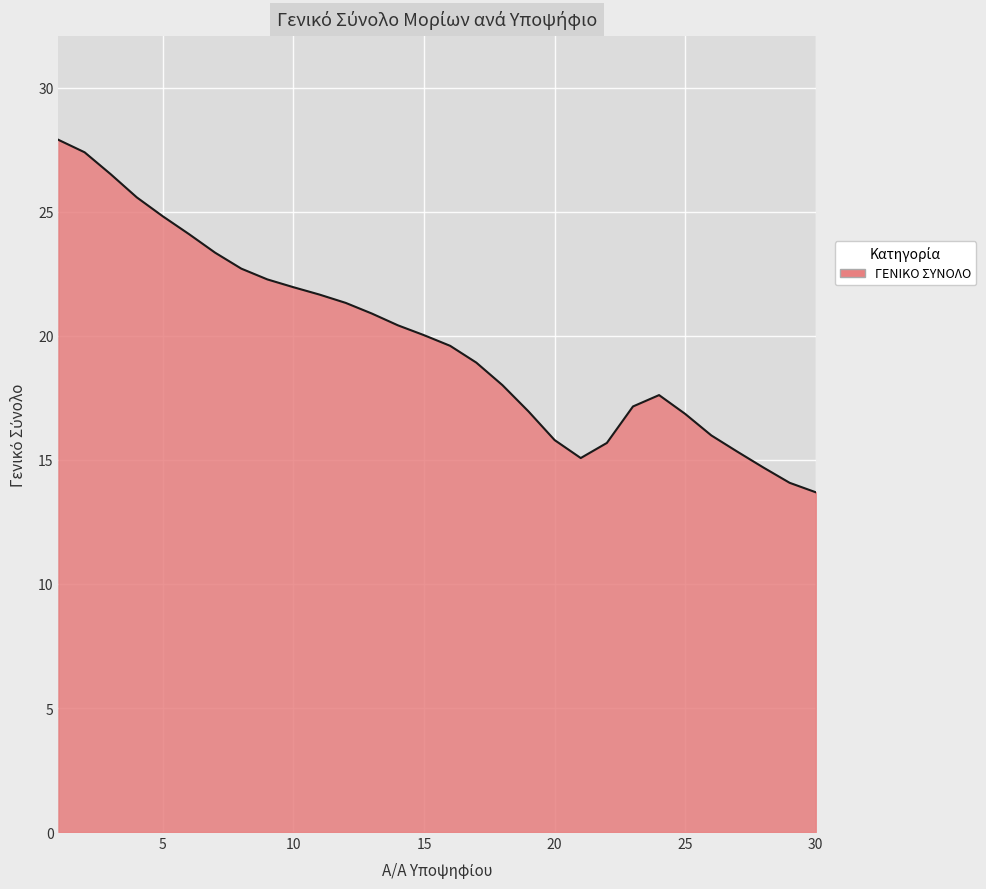

What is the greatest value displayed?

27.9